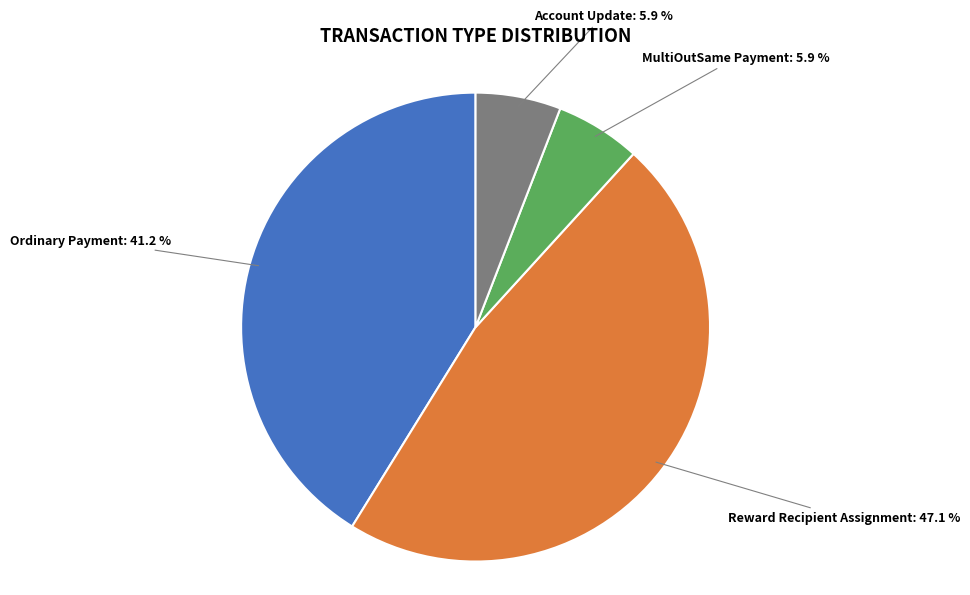

To the nearest percent, what is the average slice percentage?

25%